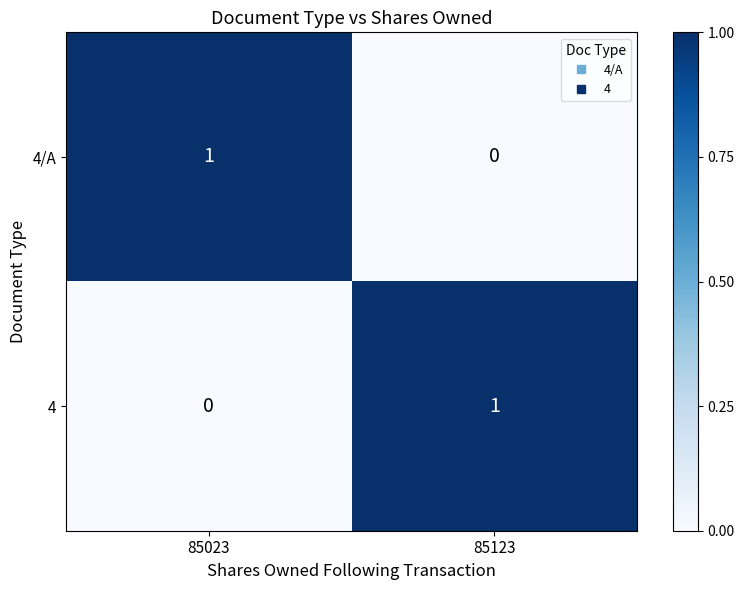

Reading left to right, extract all data points from this chart.

4/A: 85023=1	85123=0
4: 85023=0	85123=1